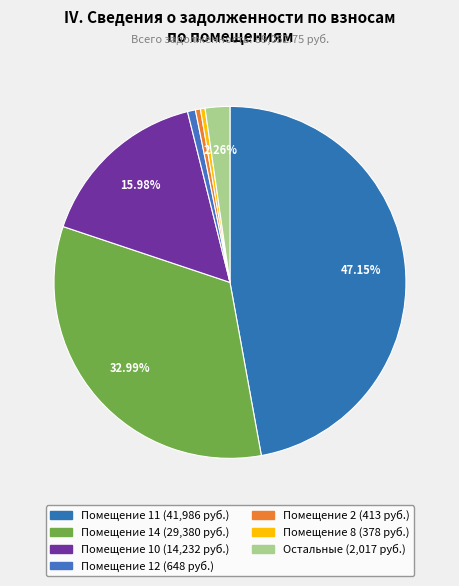

How many segments does this pie chart have?

7